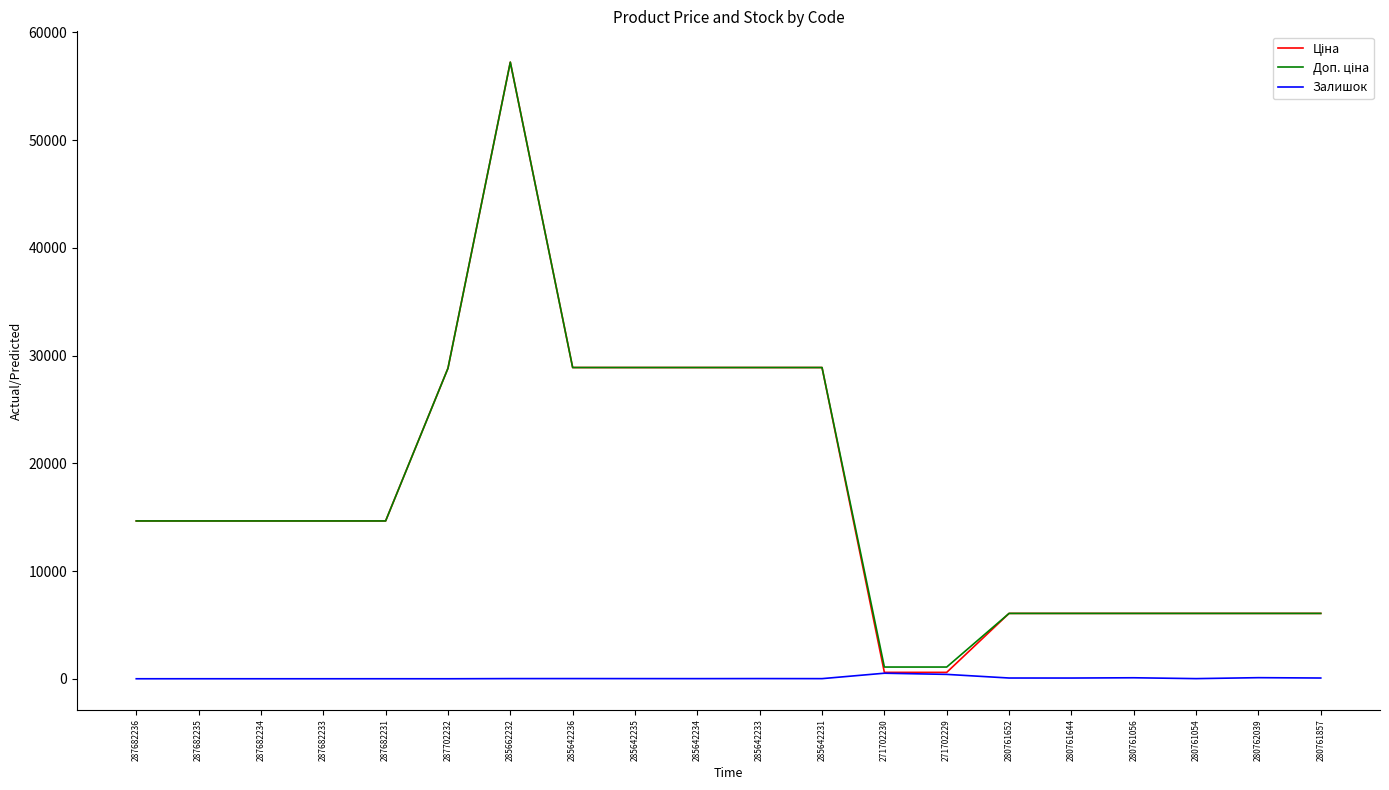

What is the greatest value displayed?

57235.5